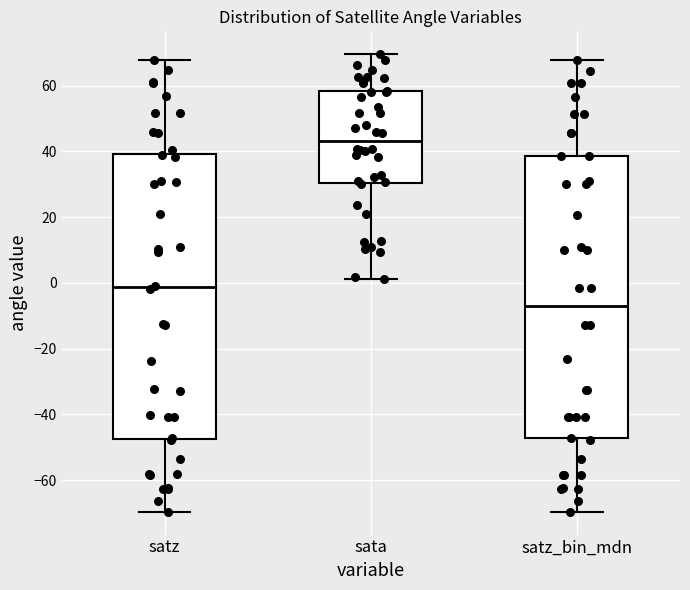

Where is the upper edge of the box for satz_bin_mdn on the y-axis? The values are not printed on the chart, so give them approximately, as read against the axis.

38